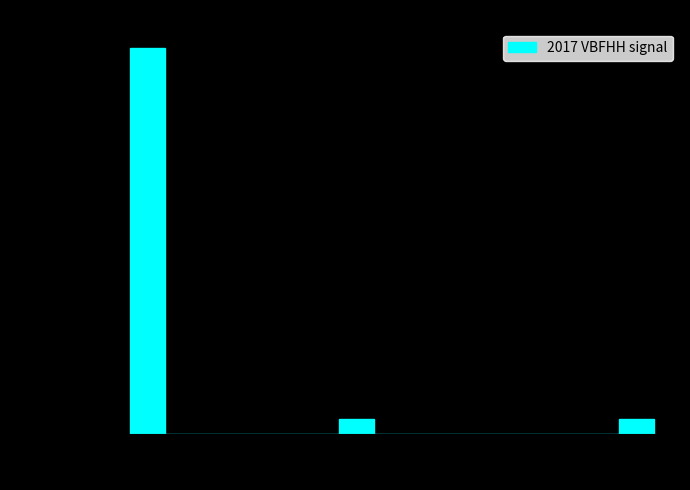

Read against the x-axis, roughly where is the centre of the tallest bar?

20